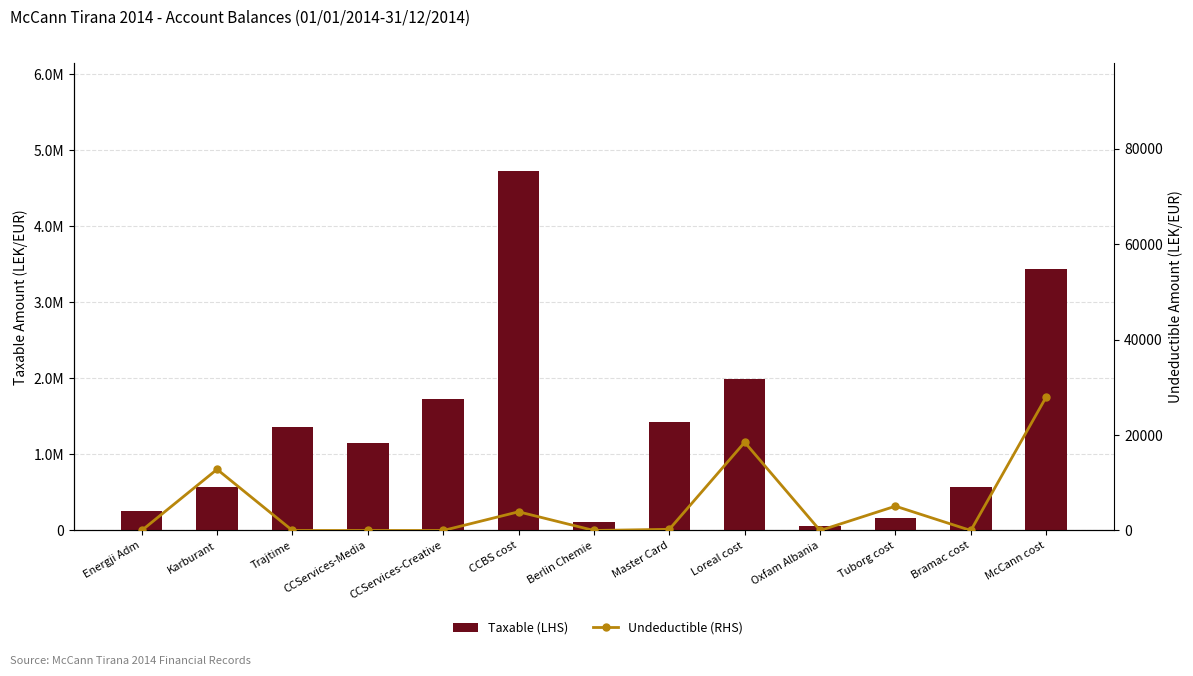

Between CCServices-Media and Tuborg cost, which is larger?

CCServices-Media